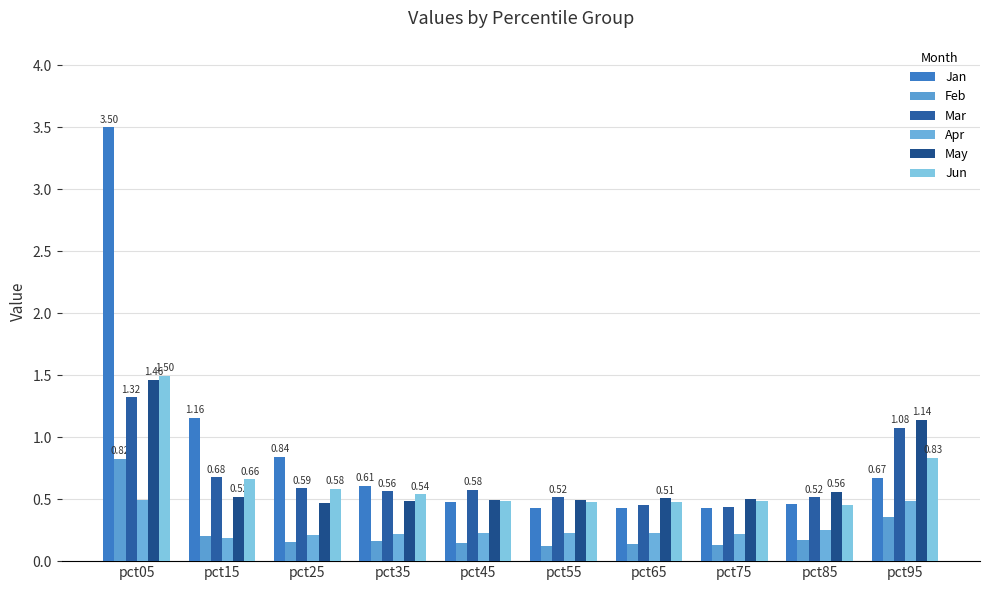

How many series are shown in this chart?

6